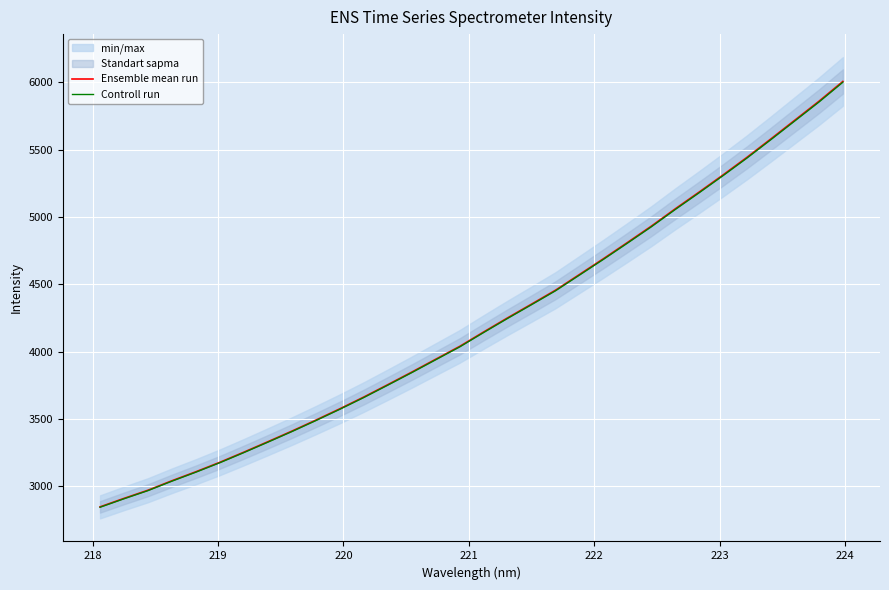

Count the number of categories in the chart.

32